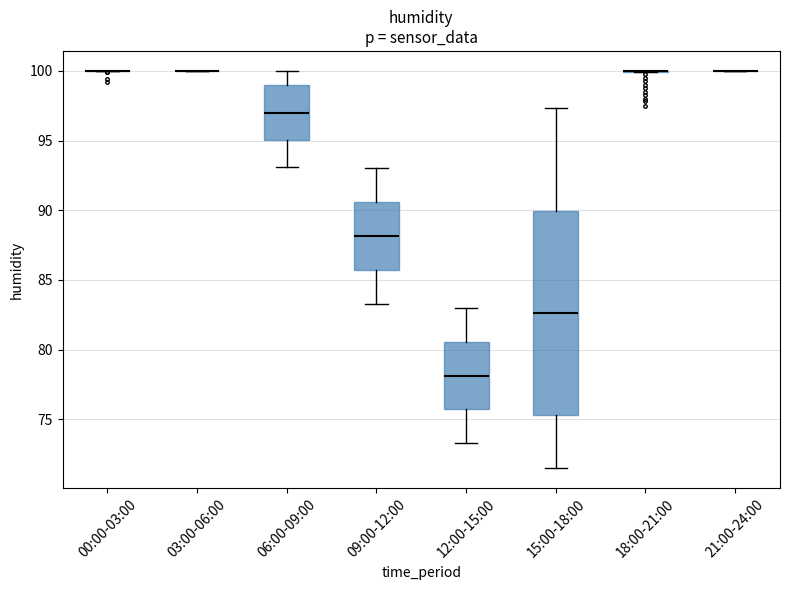

Reading left to right, read every box against the y-axis: the position of its median line, the range the box covers, and the ends of its whiskers. The values are not printed on the chart, so give them approximately, as read against the axis.

00:00-03:00: box collapsed to a line at 100.0, whiskers 100.0 to 100.0
03:00-06:00: box collapsed to a line at 100.0, whiskers 100.0 to 100.0
06:00-09:00: median 97.0, box 95.0 to 99.0, whiskers 93.0 to 100.0
09:00-12:00: median 88.0, box 85.5 to 90.5, whiskers 83.5 to 93.0
12:00-15:00: median 78.0, box 75.5 to 80.5, whiskers 73.5 to 83.0
15:00-18:00: median 82.5, box 75.5 to 90.0, whiskers 71.5 to 97.5
18:00-21:00: box collapsed to a line at 100.0, whiskers 100.0 to 100.0
21:00-24:00: box collapsed to a line at 100.0, whiskers 100.0 to 100.0